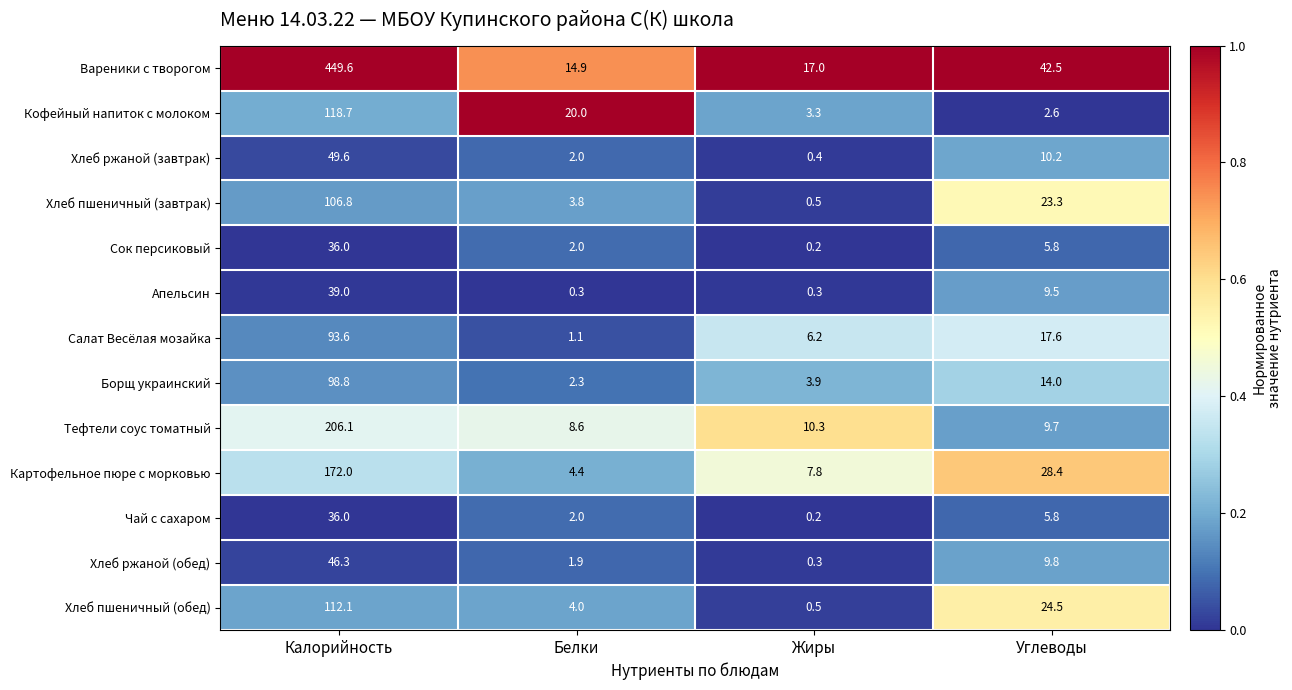

The Хлеб пшеничный (обед) series shows 24.5 at Углеводы. True or false?

True